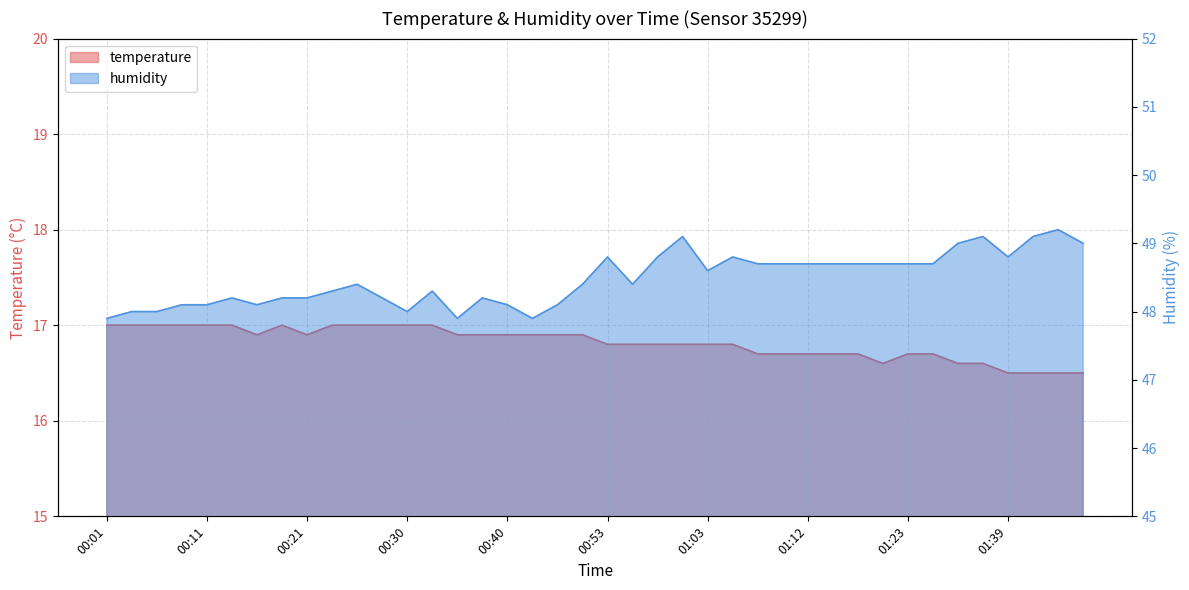

In humidity, how many points are lower than both neighbors (excluding endpoints)?

7